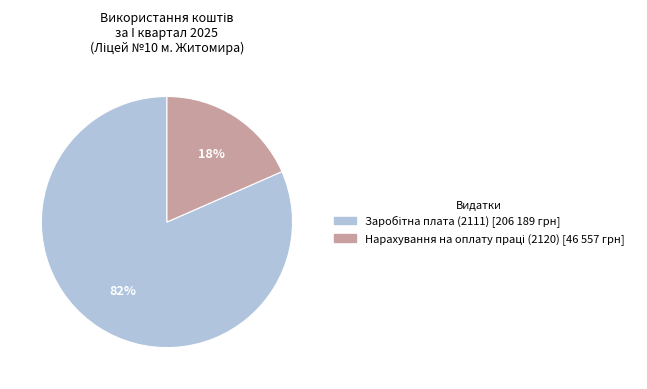

Is there a majority slice in this chart?

Yes